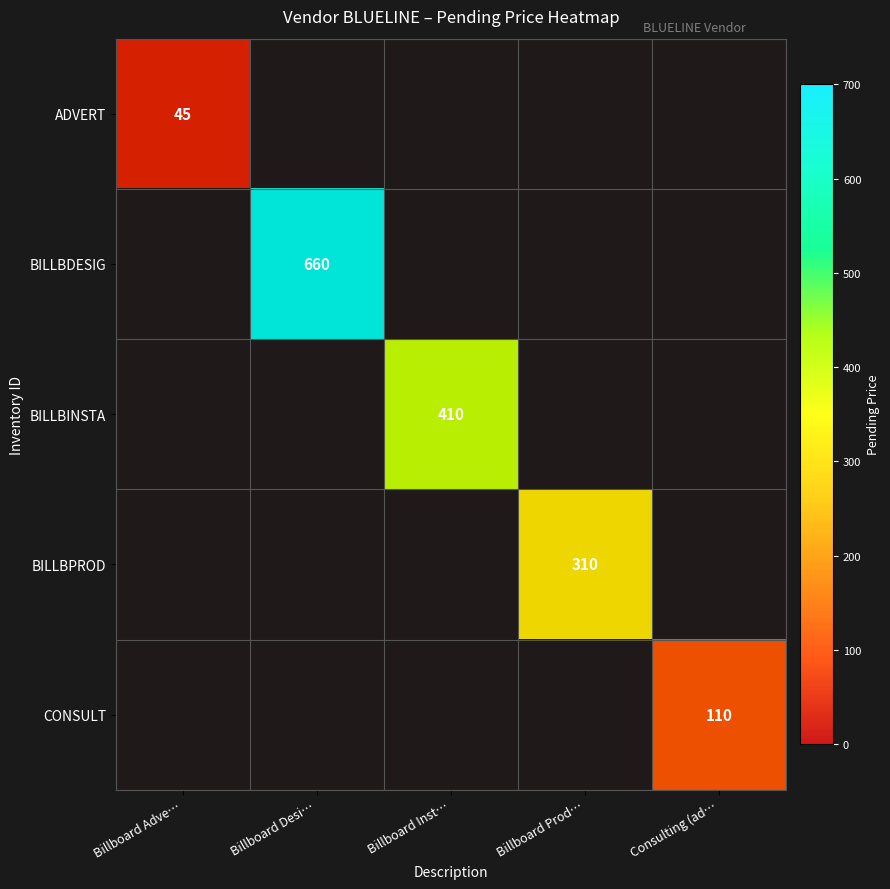

At which label does ADVERT reach its peak?

Billboard Adve…